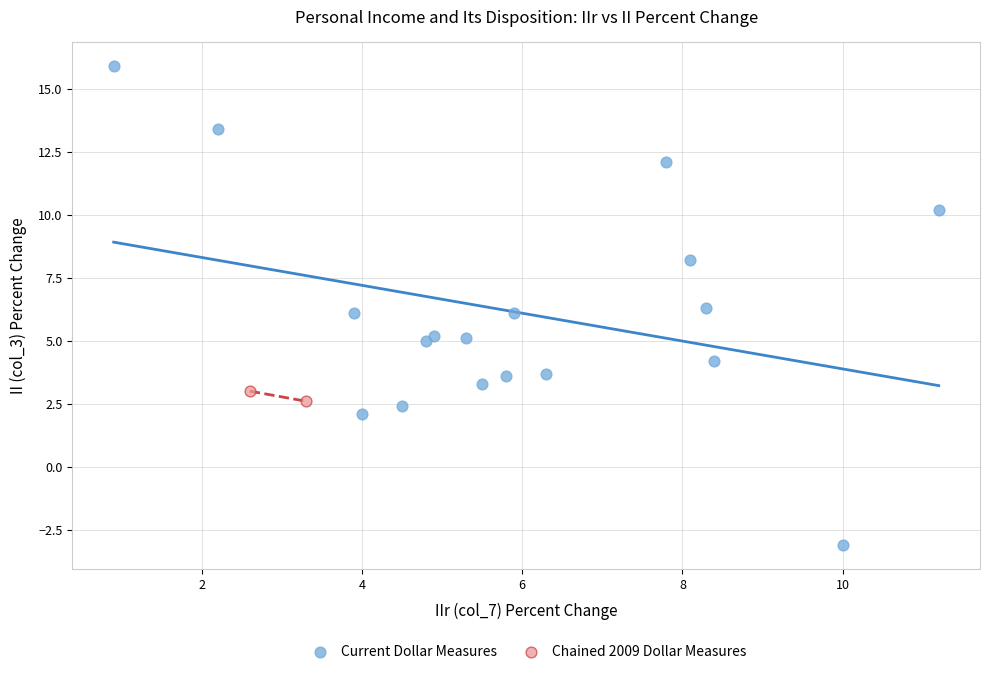

What are all the series names shown in the legend?

Current Dollar Measures, Chained 2009 Dollar Measures